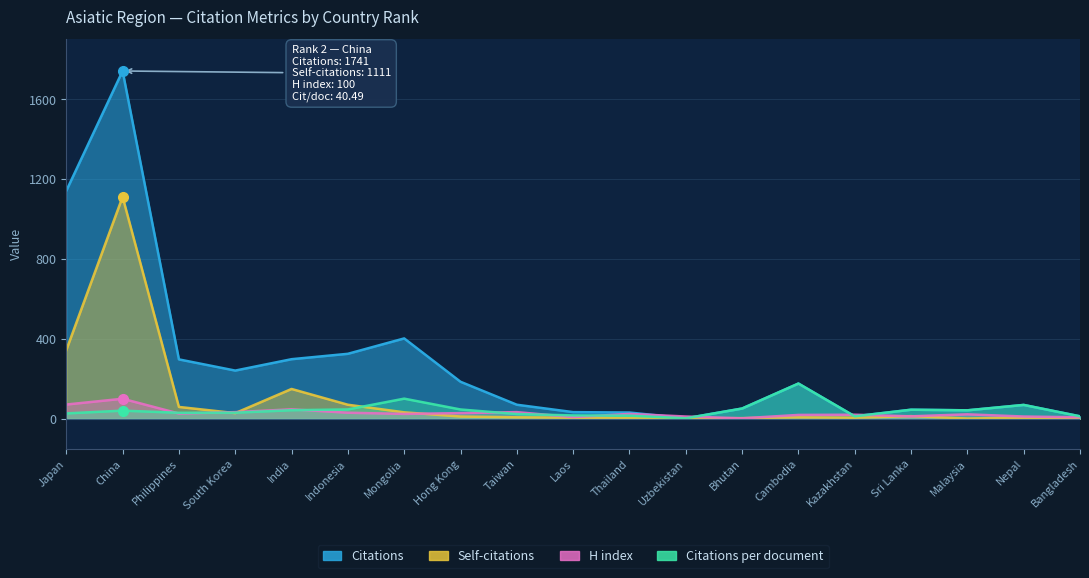

True or false: Citations has a value of 77.4 at Bhutan.

False